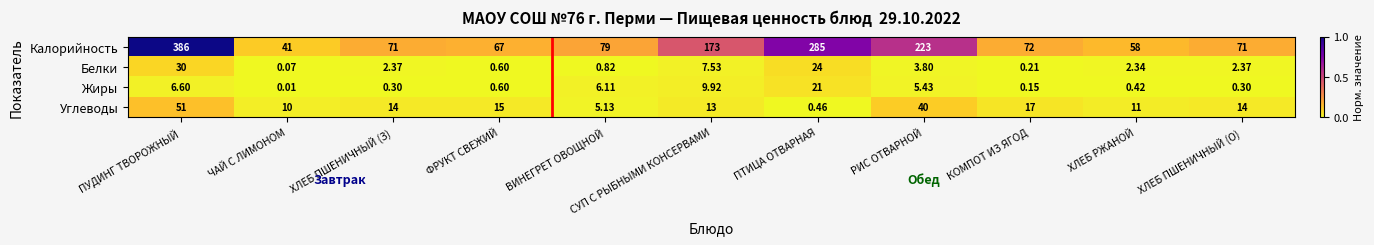

What is the total value across all series at КОМПОТ ИЗ ЯГОД?

89.4